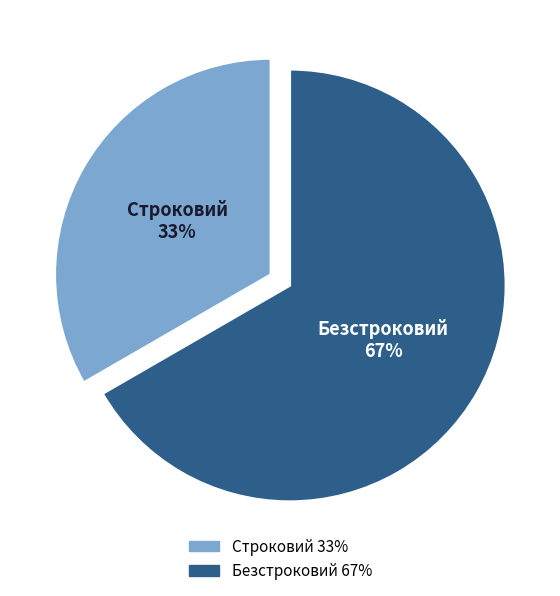

To the nearest percent, what portion does Безстроковий represent?

67%